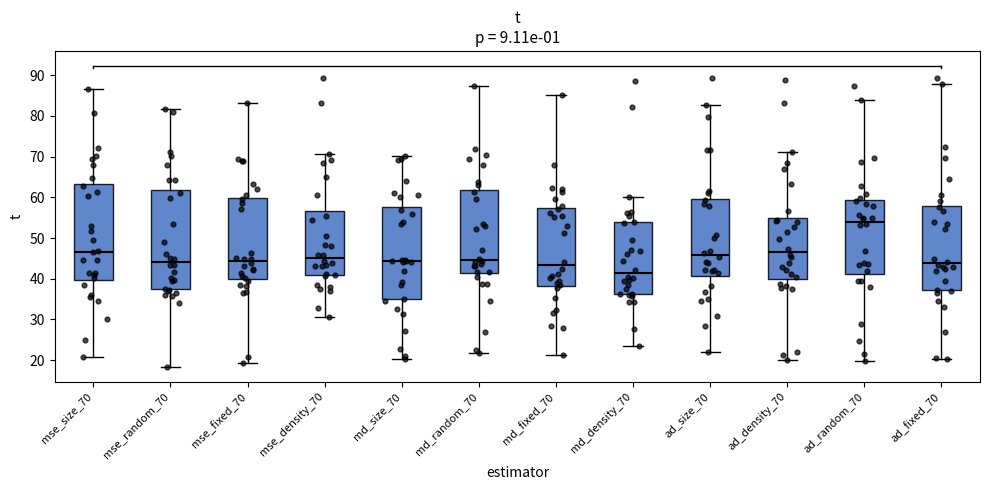

Reading left to right, transcribe this box plot: for each box, give where its median line is, the range the box spans, and where its two whiskers end, as read against the y-axis. The values are not printed on the chart, so give them approximately, as read against the axis.

mse_size_70: median 47, box 40 to 63, whiskers 21 to 87
mse_random_70: median 44, box 37 to 62, whiskers 18 to 82
mse_fixed_70: median 44, box 40 to 60, whiskers 19 to 83
mse_density_70: median 45, box 41 to 57, whiskers 31 to 71
md_size_70: median 44, box 35 to 58, whiskers 20 to 70
md_random_70: median 45, box 41 to 62, whiskers 22 to 87
md_fixed_70: median 43, box 38 to 57, whiskers 21 to 85
md_density_70: median 41, box 36 to 54, whiskers 23 to 60
ad_size_70: median 46, box 41 to 60, whiskers 22 to 83
ad_density_70: median 47, box 40 to 55, whiskers 20 to 71
ad_random_70: median 54, box 41 to 59, whiskers 20 to 84
ad_fixed_70: median 44, box 37 to 58, whiskers 20 to 88